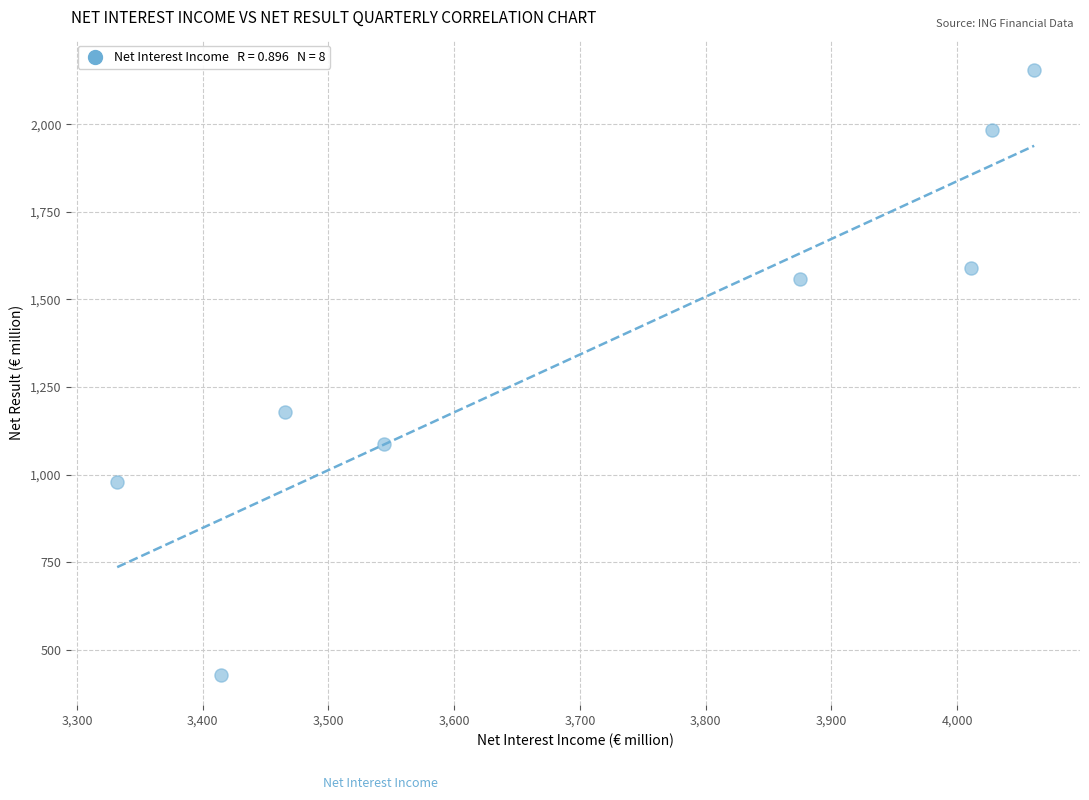

What is the range of Y values (max minus min)?

1726.4